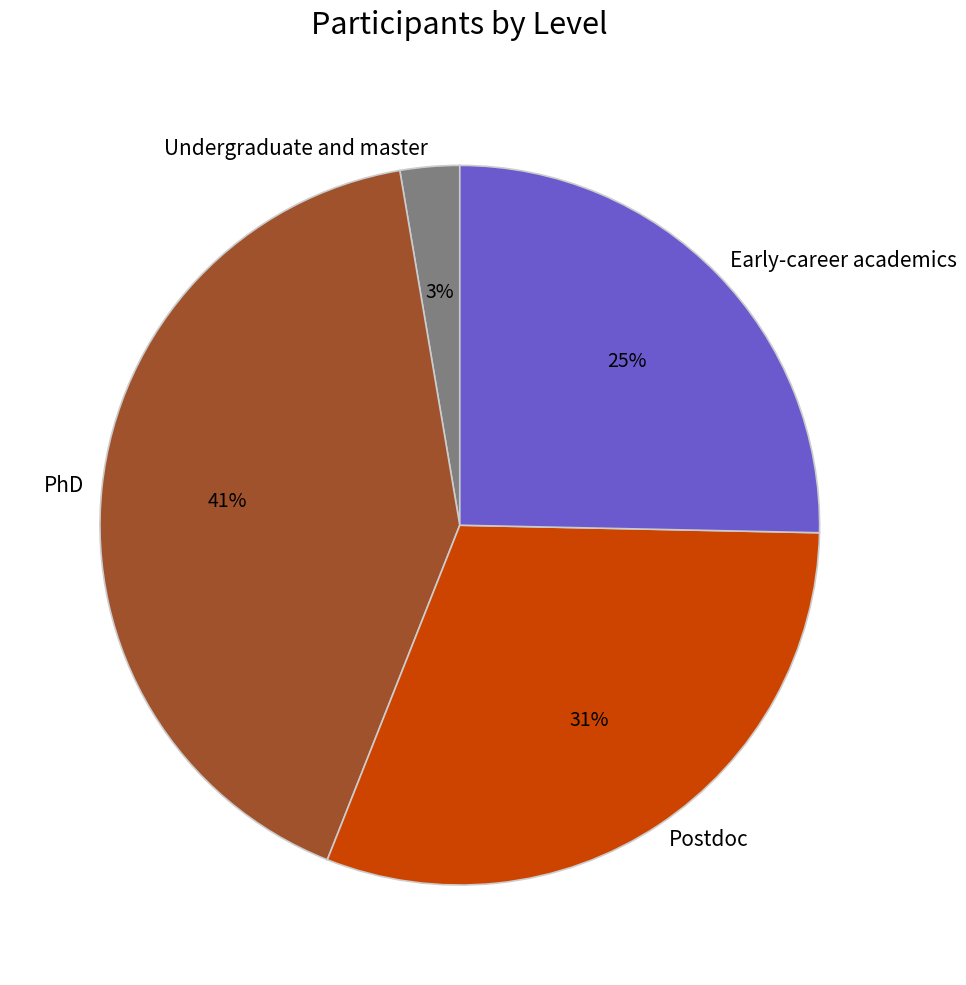

To the nearest percent, what portion does Postdoc represent?

31%